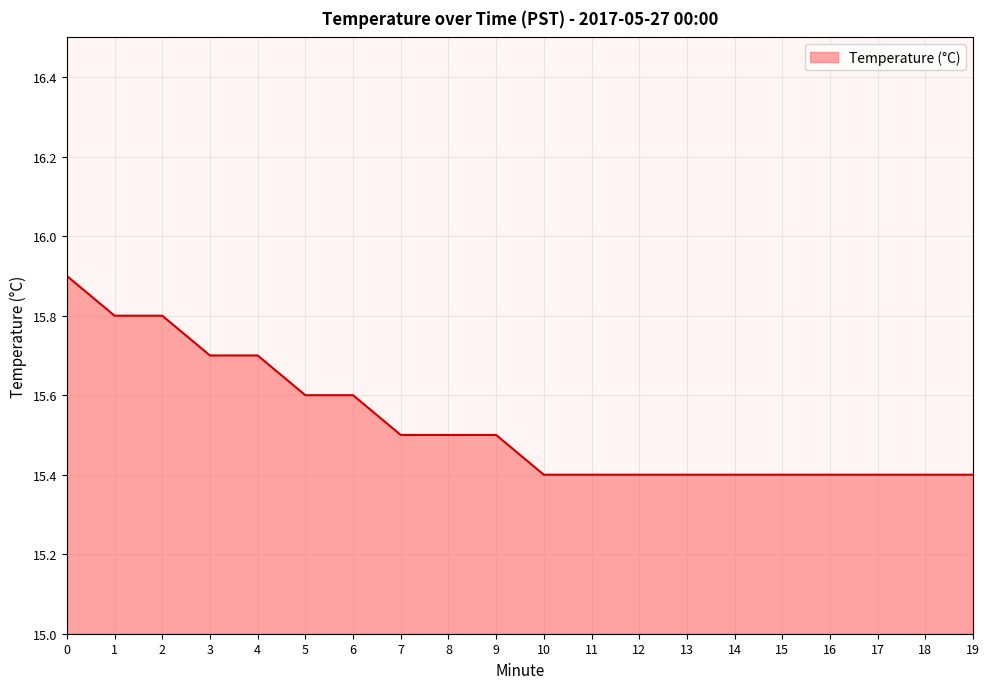

The value at 4 is 9.5. True or false?

False